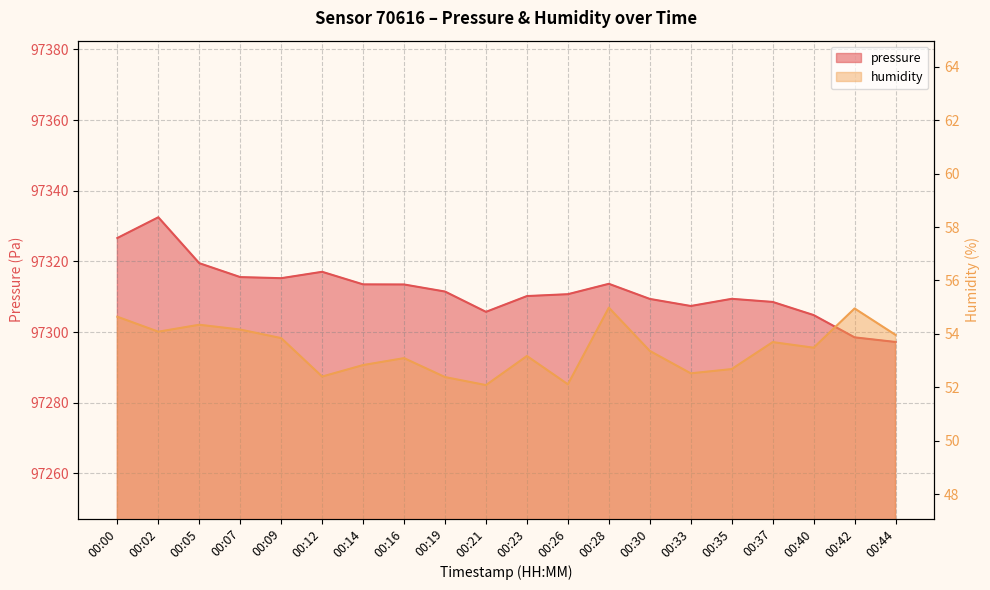

What is the average value of the pressure series?

97312.0